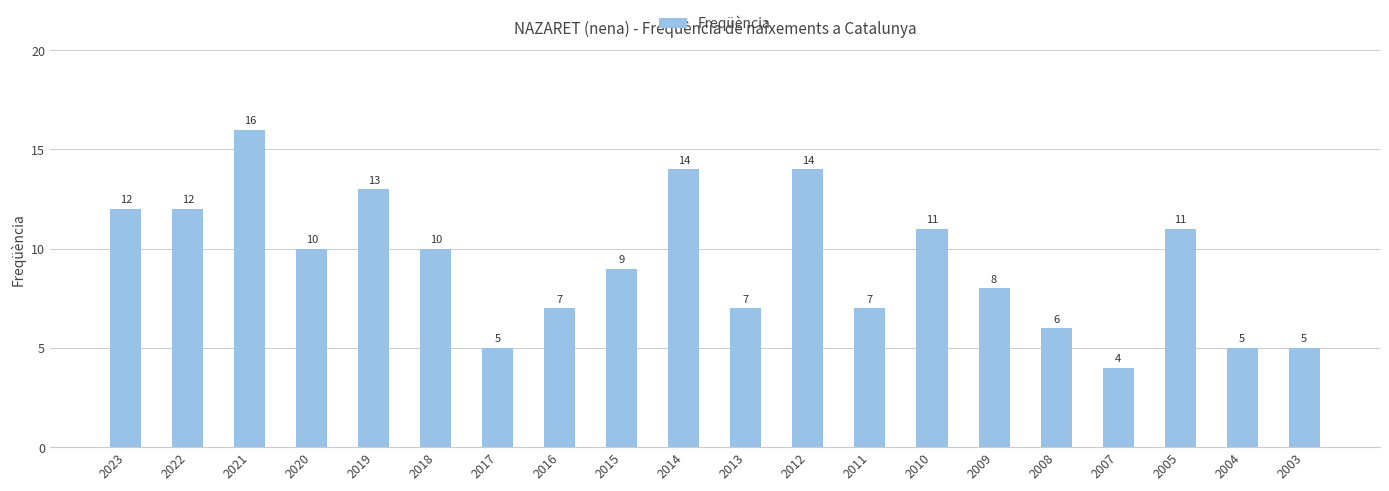

Reading left to right, extract all data points from this chart.

12	12	16	10	13	10	5	7	9	14	7	14	7	11	8	6	4	11	5	5